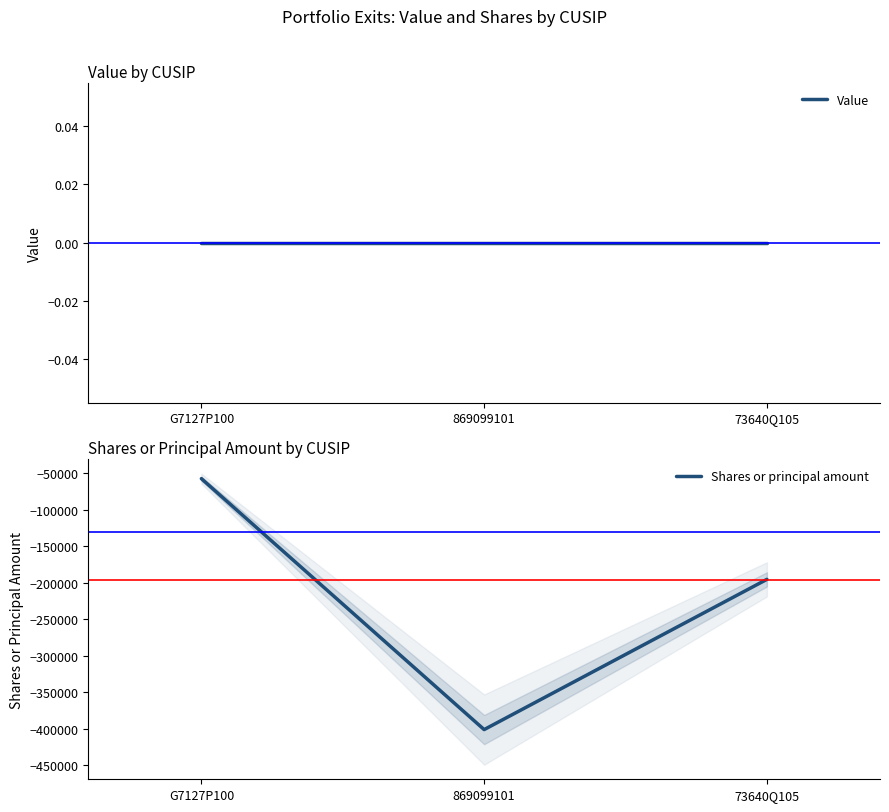

What is the average value of the Shares or principal amount series?

-217962